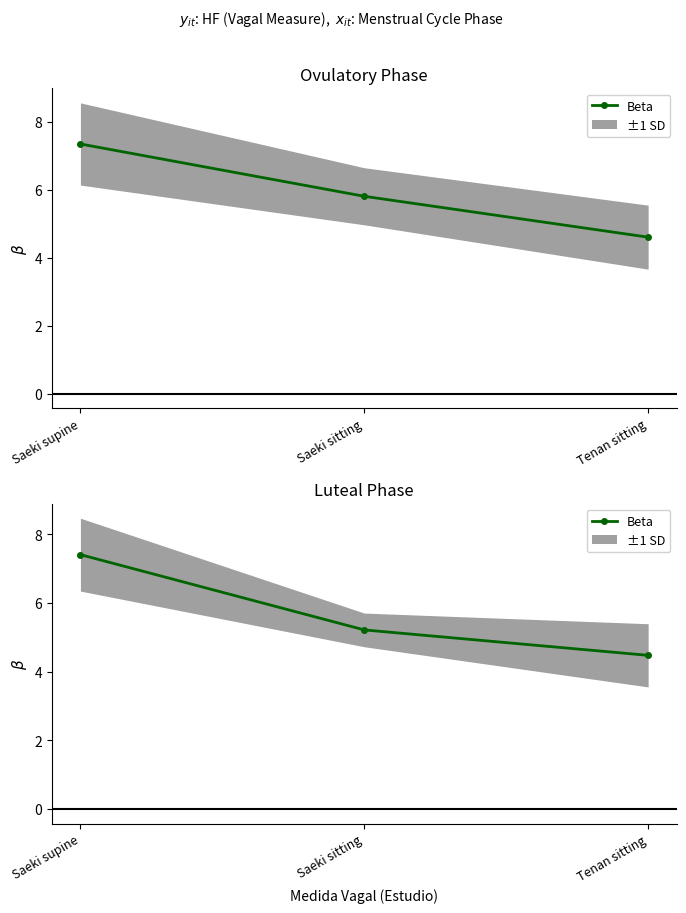

What is the label of the 3rd point from the left?

Tenan sitting